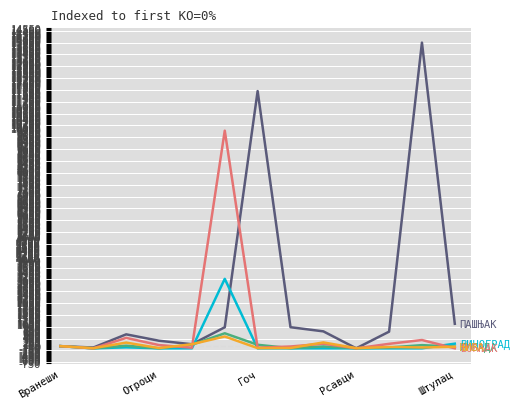

What is the greatest value displayed?

13894.3